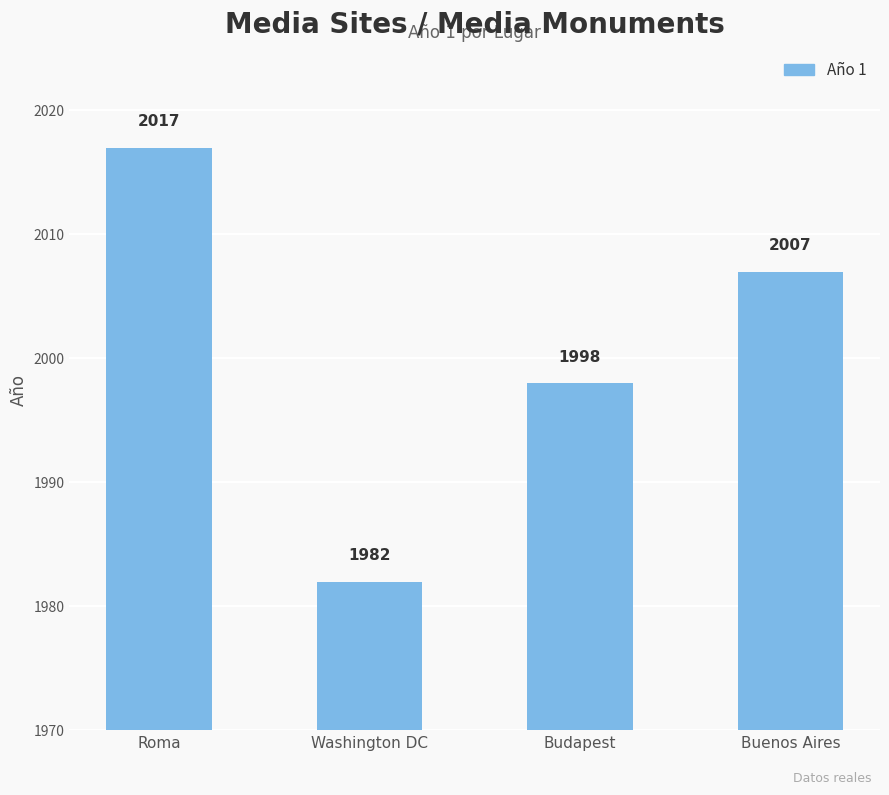

Between Budapest and Roma, which is larger?

Roma